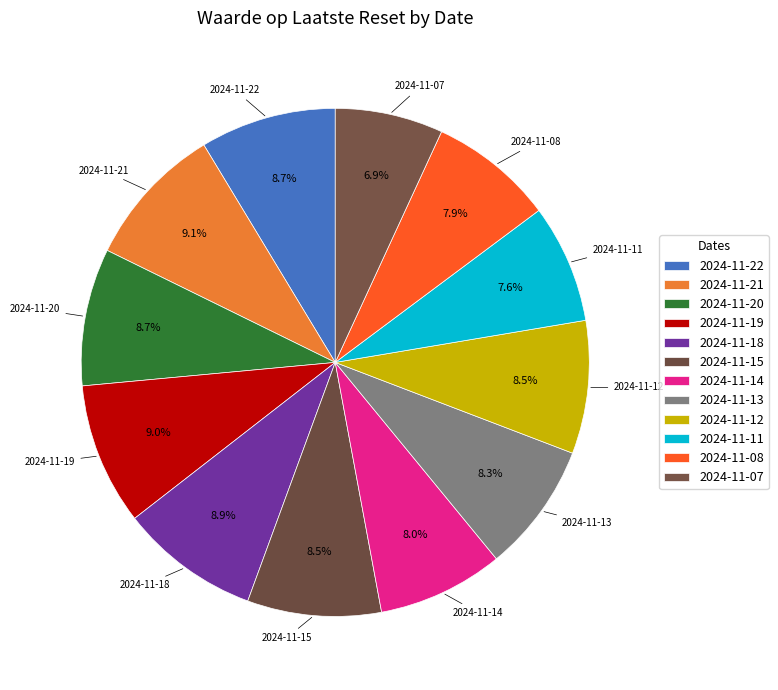

The 2024-11-18 slice represents 1% of the pie. True or false?

False